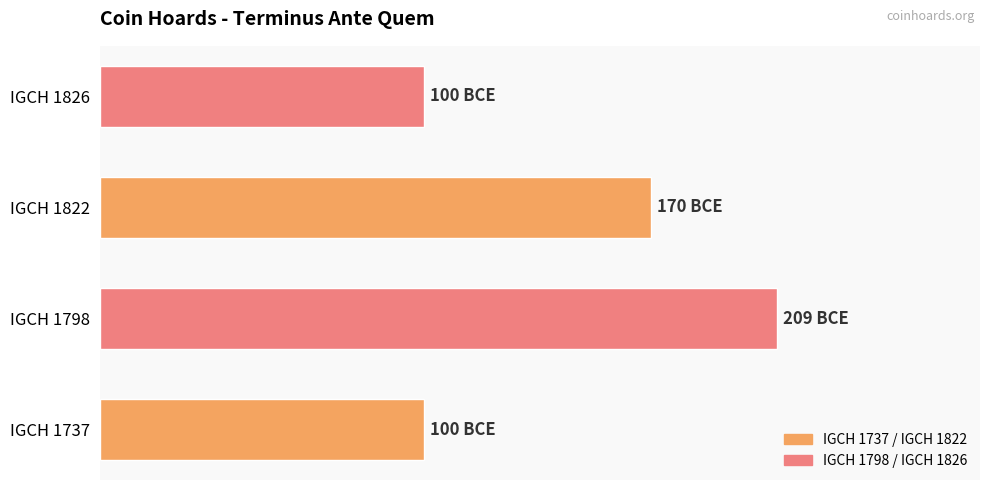

What is the difference between the second highest and minimum values?

70